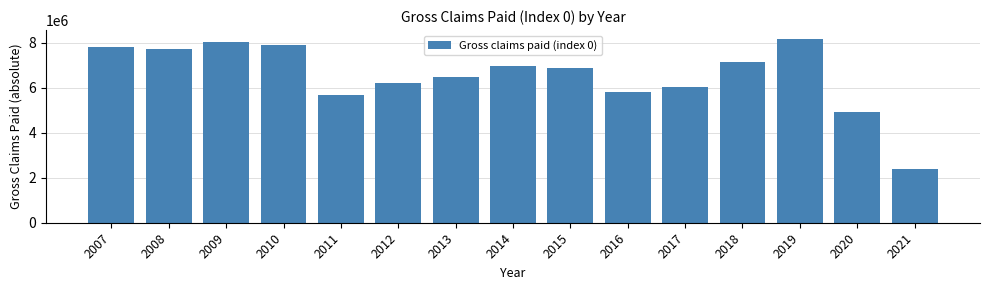

Reading left to right, list all the values displayed in this chart.

7798620.8	7720596.3	8020828.1	7887745.8	5661413.1	6211528.2	6494476.5	6967669.4	6897899.6	5815384.6	6021876.0	7168441.4	8163551.6	4945036.3	2398727.4